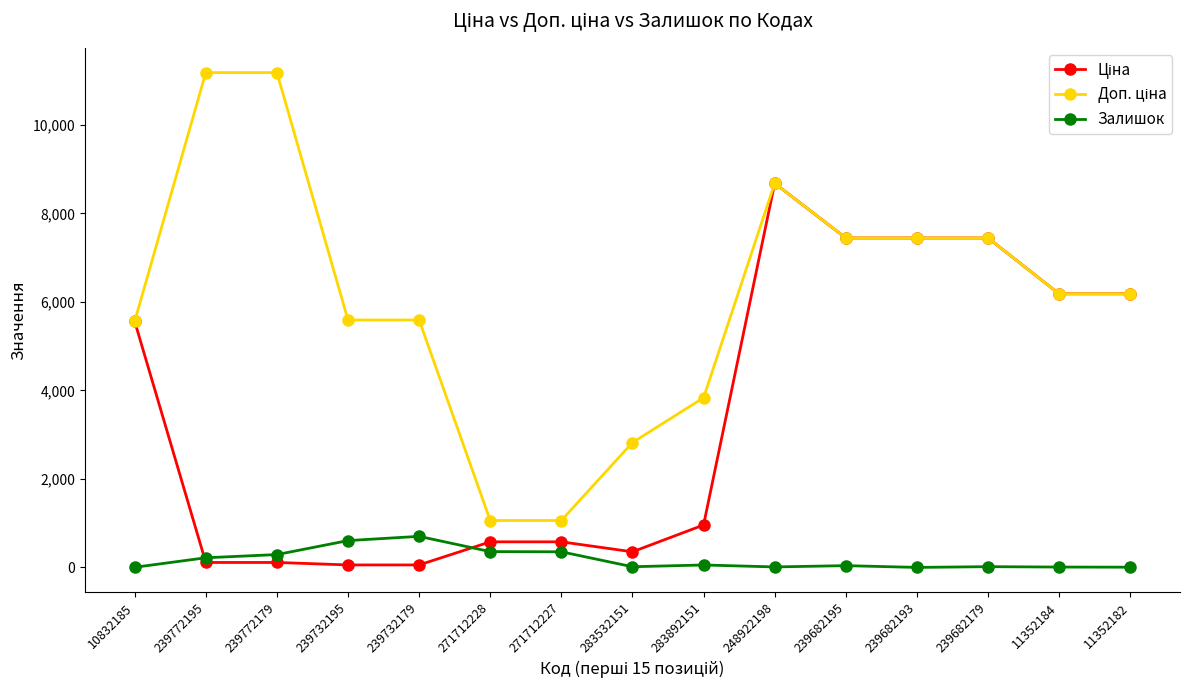

Where does the Залишок series first go above 40?

239772195